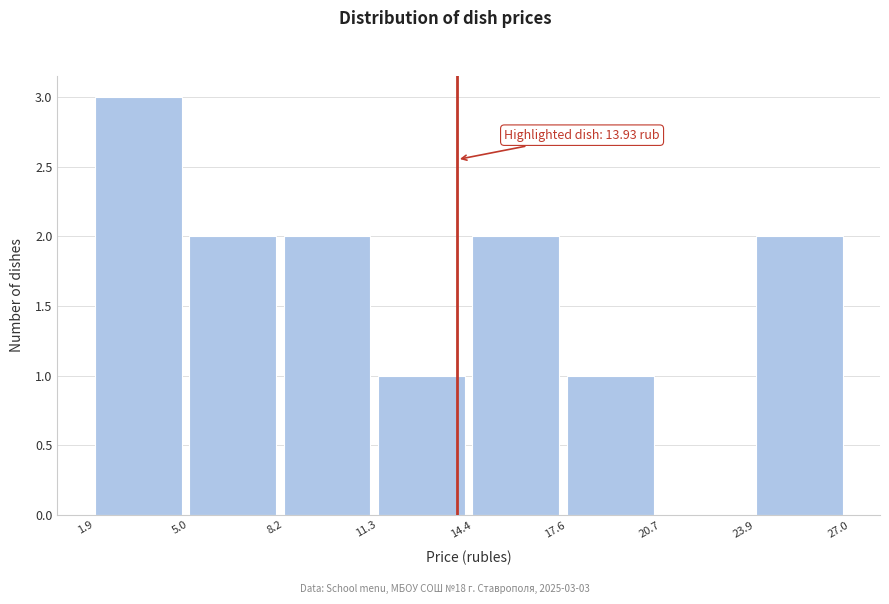

Over which range of the x-axis is the bar tallest?

1.9 to 5.0